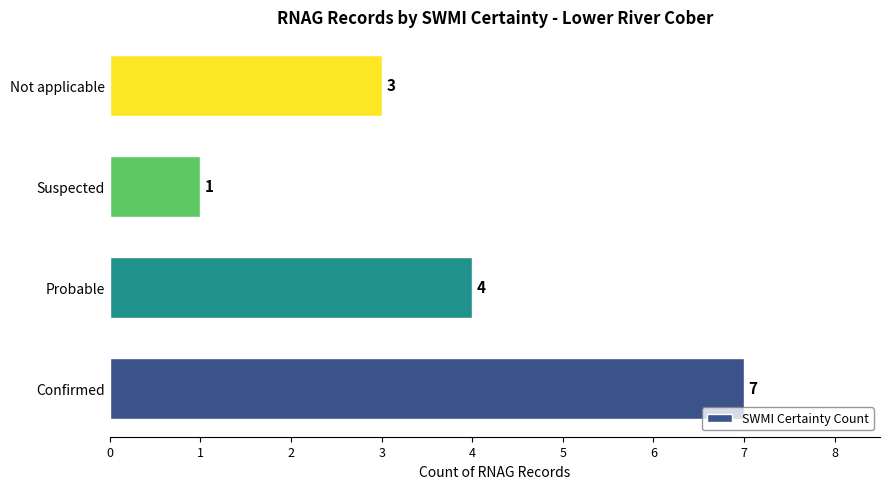

The value at Probable is 5. True or false?

False